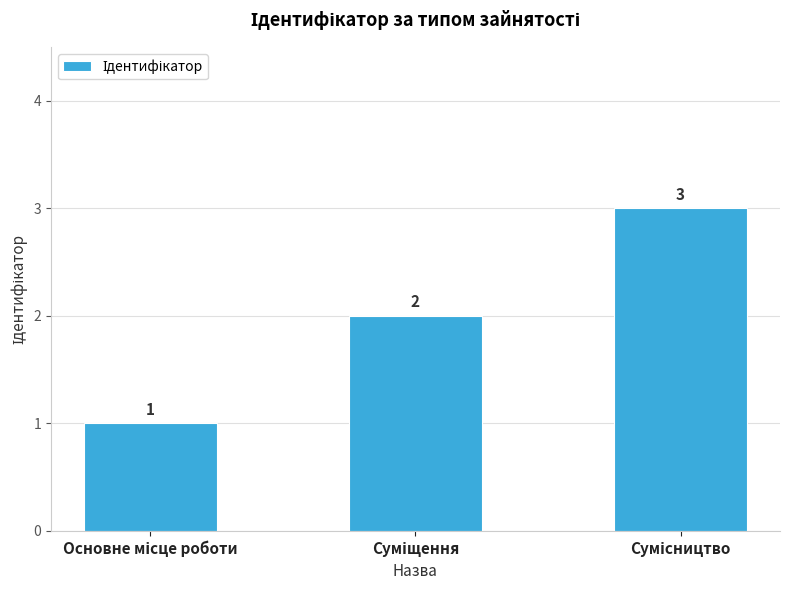

Reading left to right, transcribe all the data shown in this chart.

1	2	3